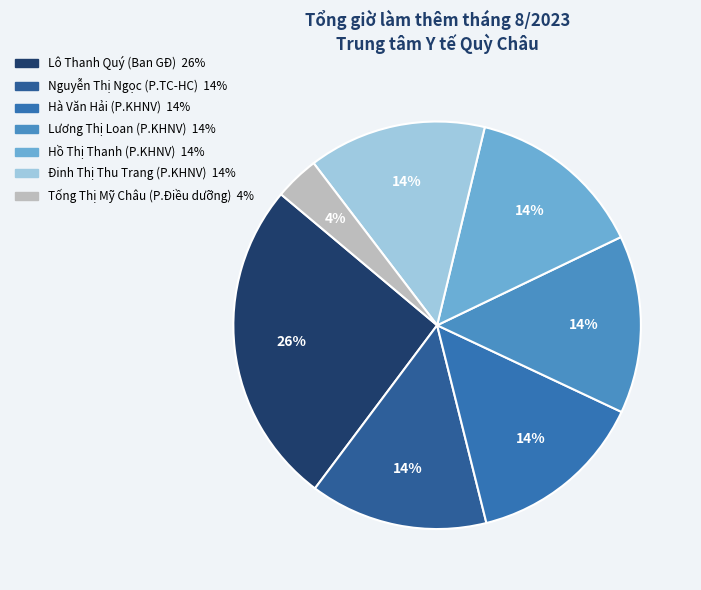

How many slices are in this pie chart?

7